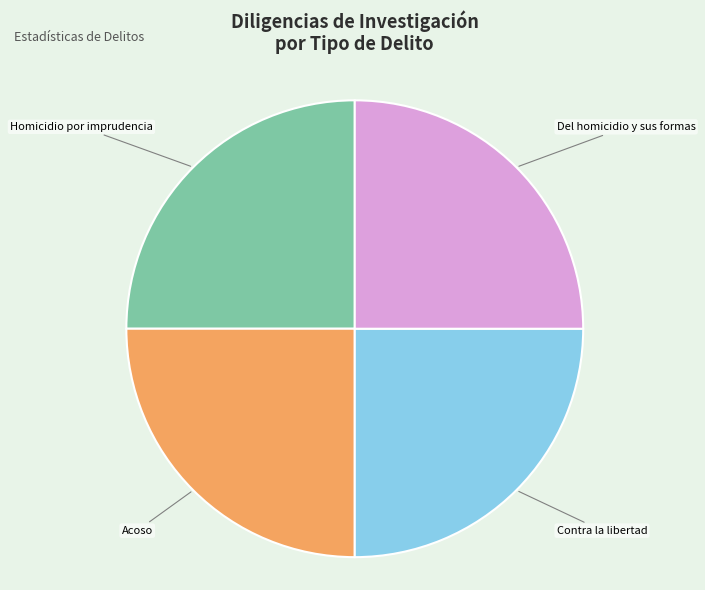

Approximately how many times larger is the value at Acoso compared to Del homicidio y sus formas?

1.0